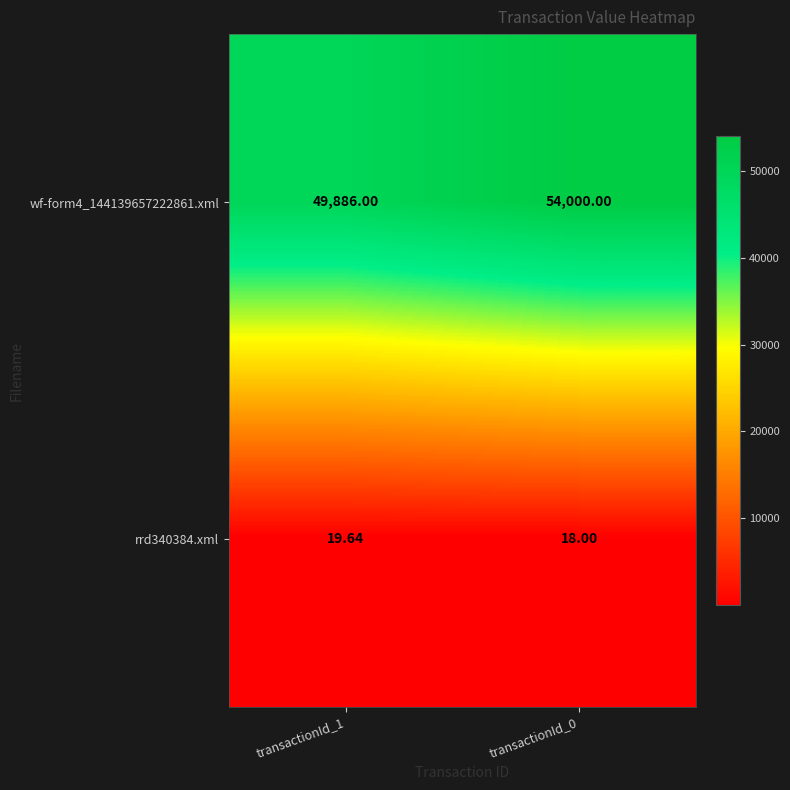

How many data points in rrd340384.xml are less than 19?

1